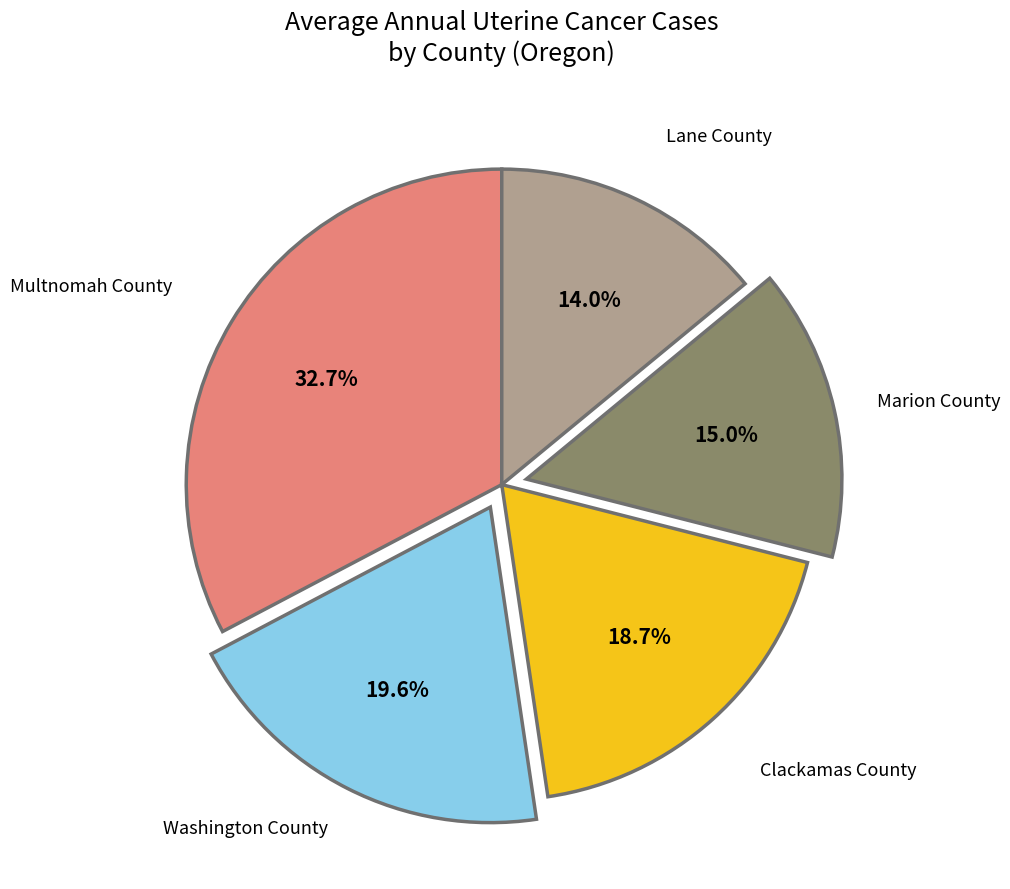

To the nearest percent, what portion does Lane County represent?

14%